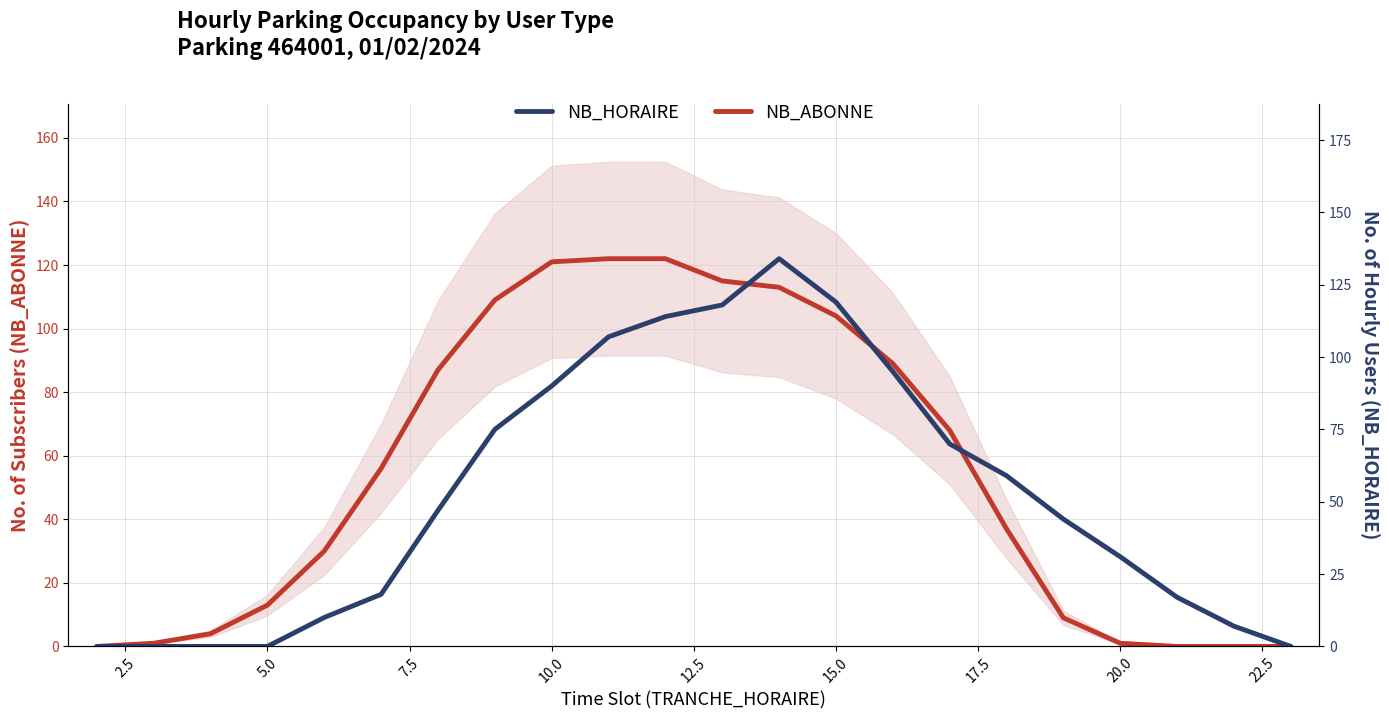

How many categories are shown in the chart?

22